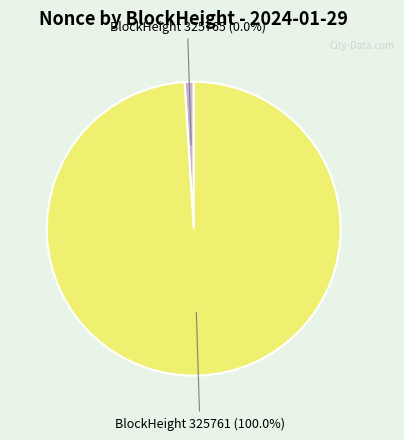

To the nearest percent, what is the difference between the largest and smallest slice percentages?

100%